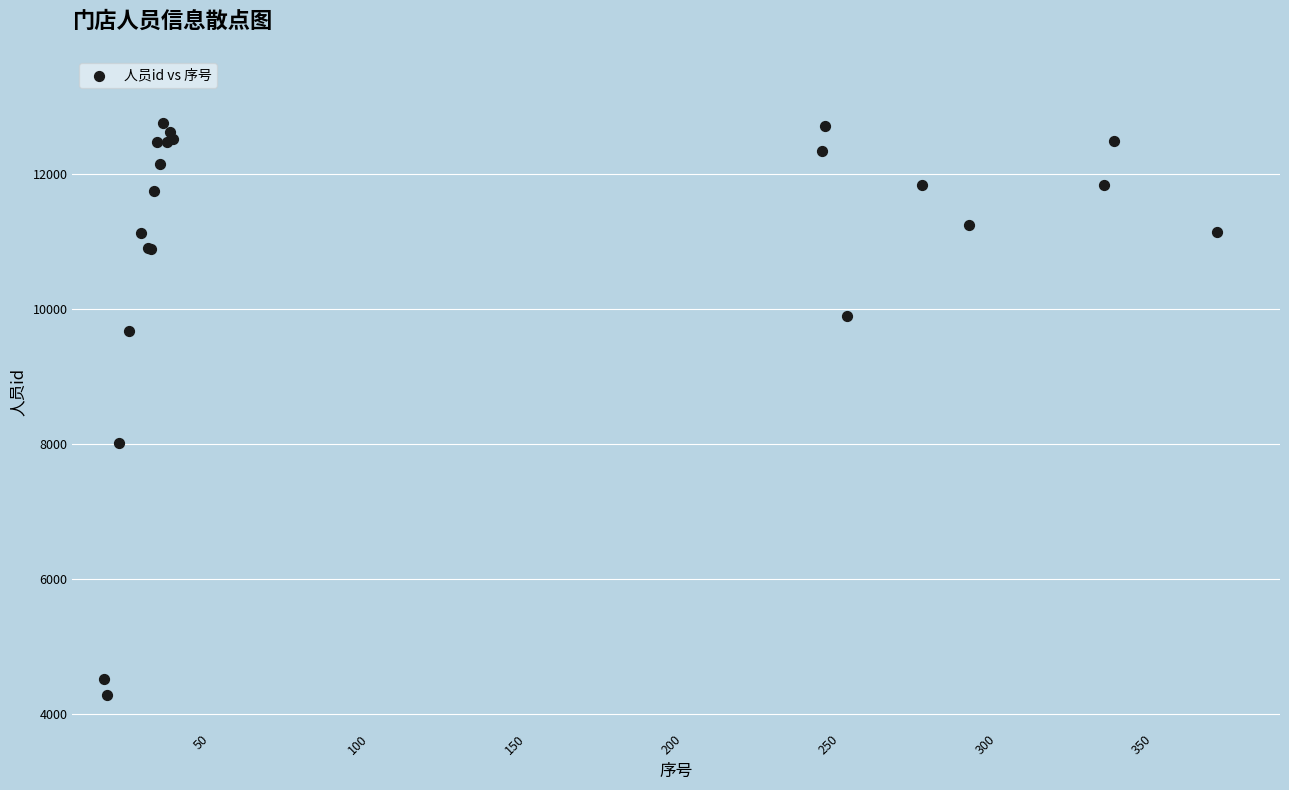

What Y value in the scatter plot is closest to 8518?

8022